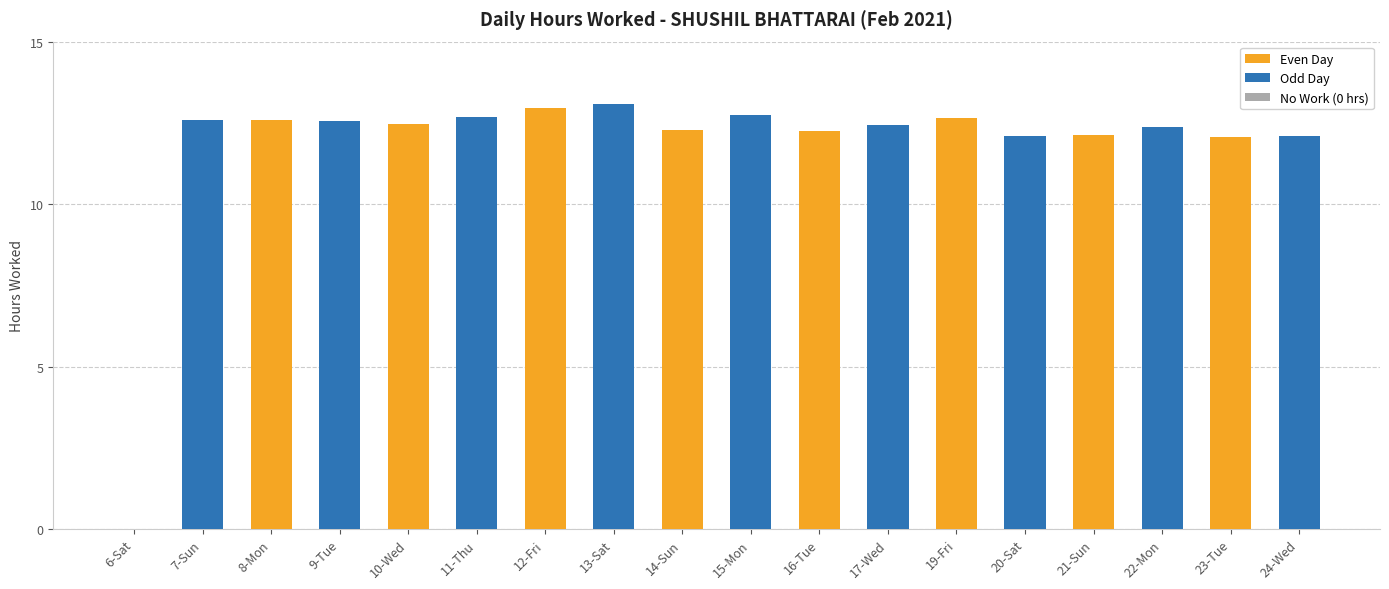

Approximately how many times larger is the value at 22-Mon compared to 24-Wed?

1.0